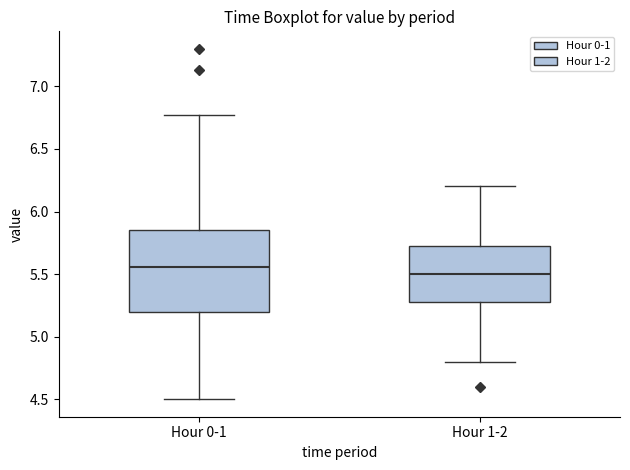

Comparing the boxes themselves (not the whiskers), which one is the tallest?

Hour 0-1